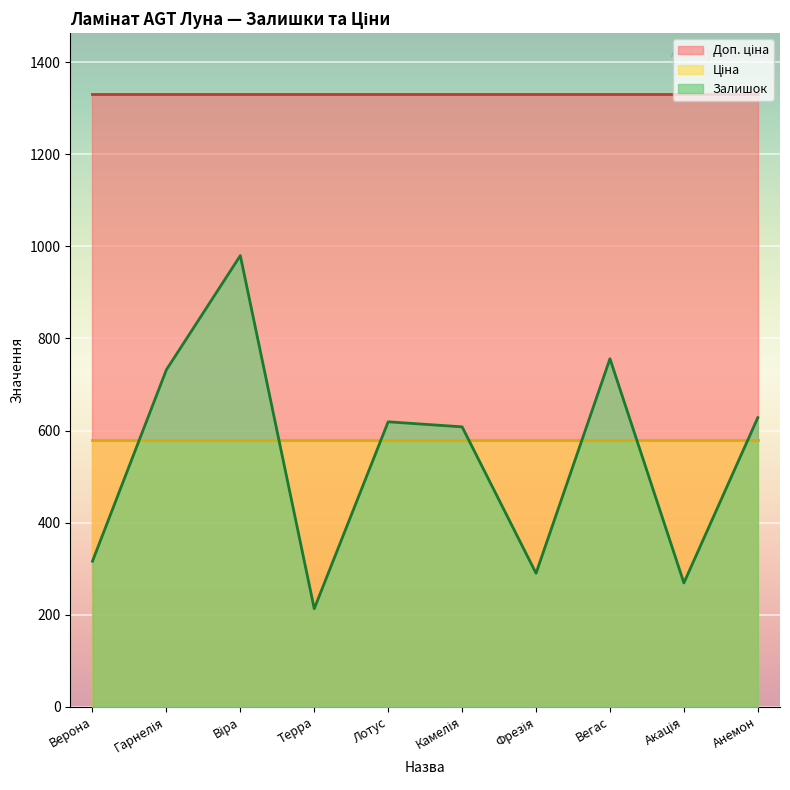

At which category does Залишок reach its first local peak?

Віра